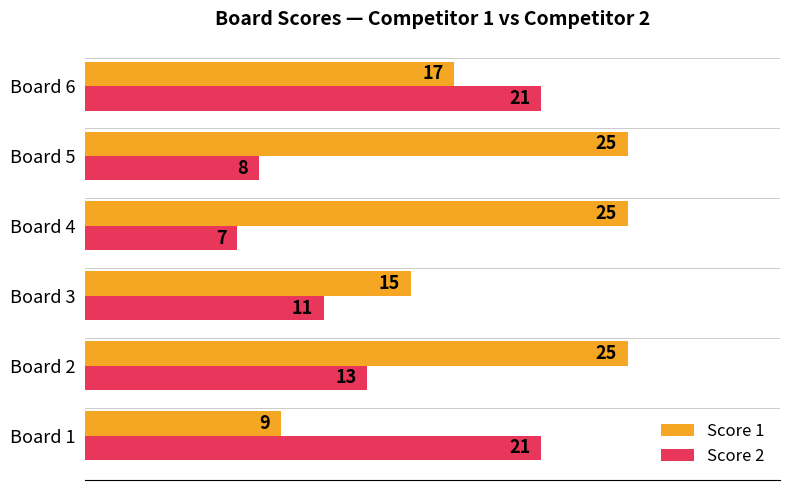

How many series are shown in this chart?

2